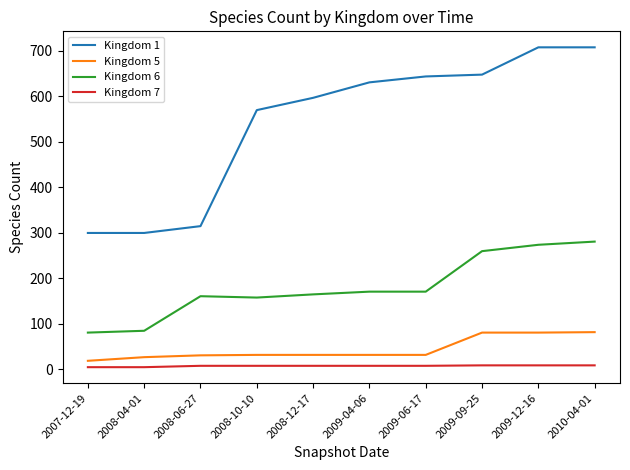

Is it true that Kingdom 5 equals 55 at 2009-09-25?

False